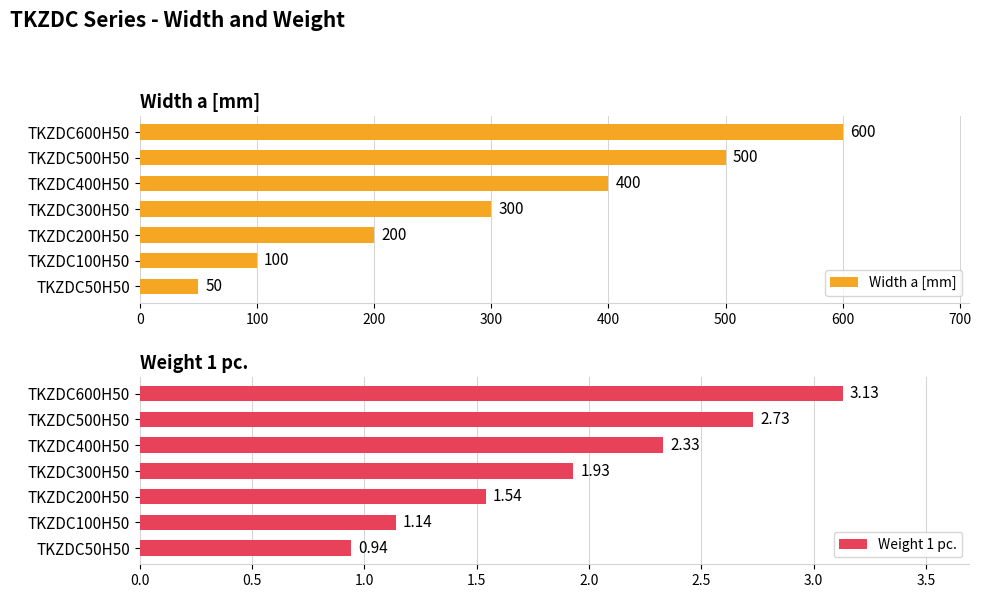

What are all the series names shown in the legend?

Width a [mm], Weight 1 pc.